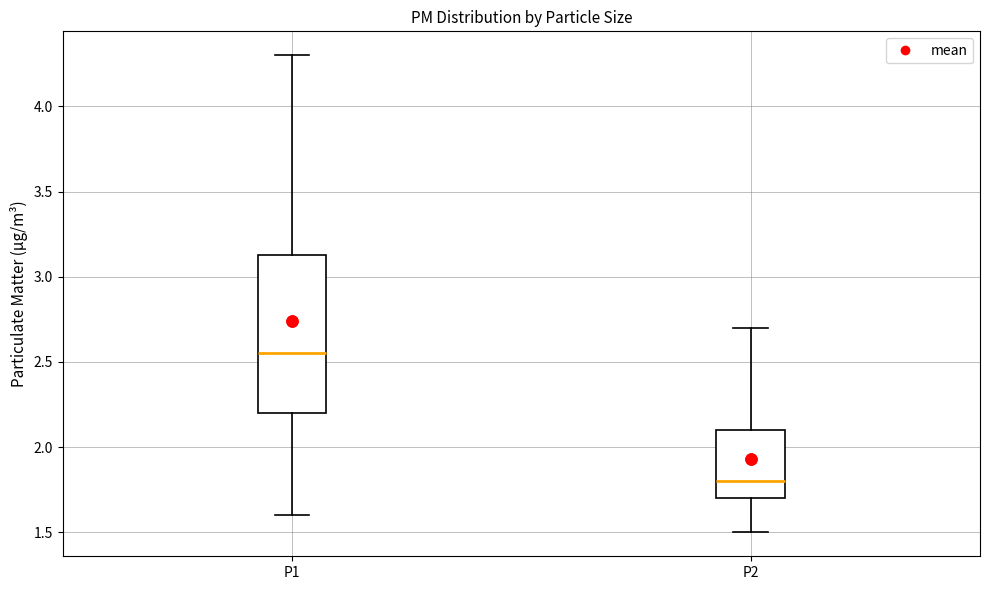

Where is the upper edge of the box for P1 on the y-axis? The values are not printed on the chart, so give them approximately, as read against the axis.

3.15